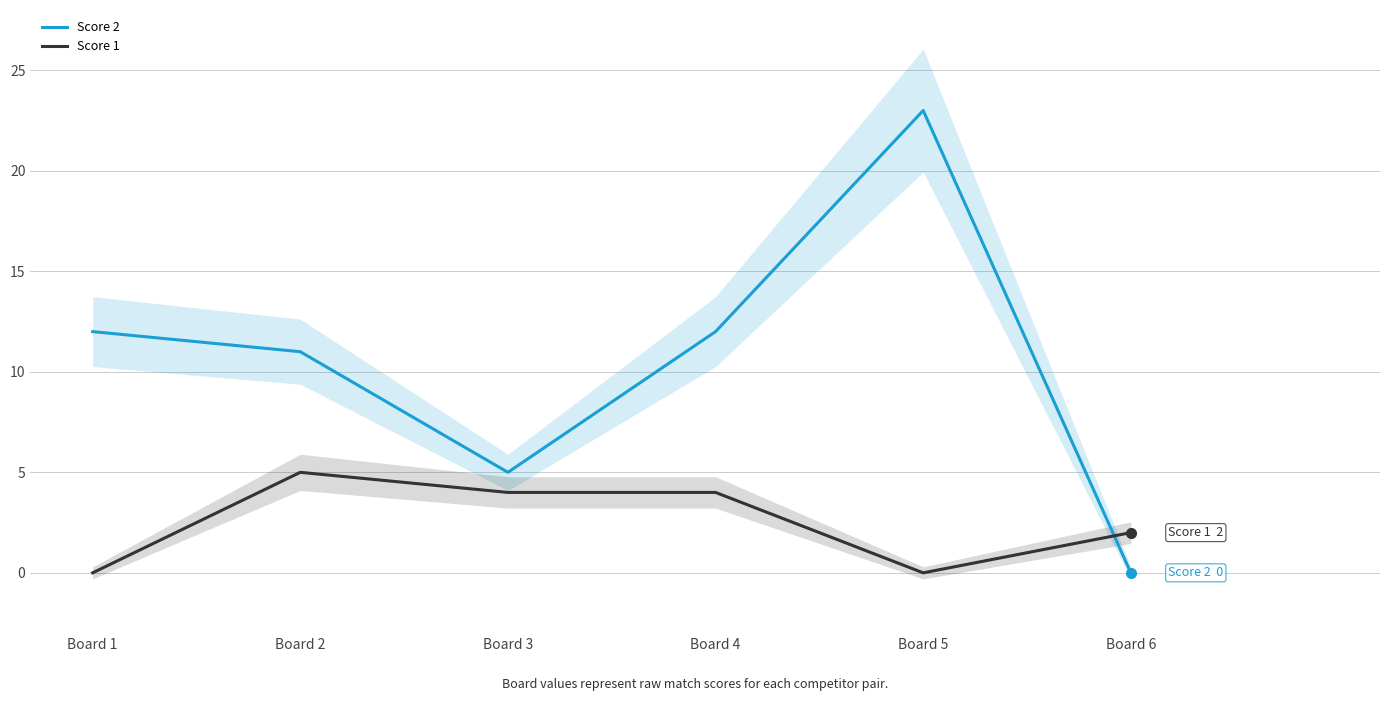

In Score 1, how many points are lower than both neighbors (excluding endpoints)?

1